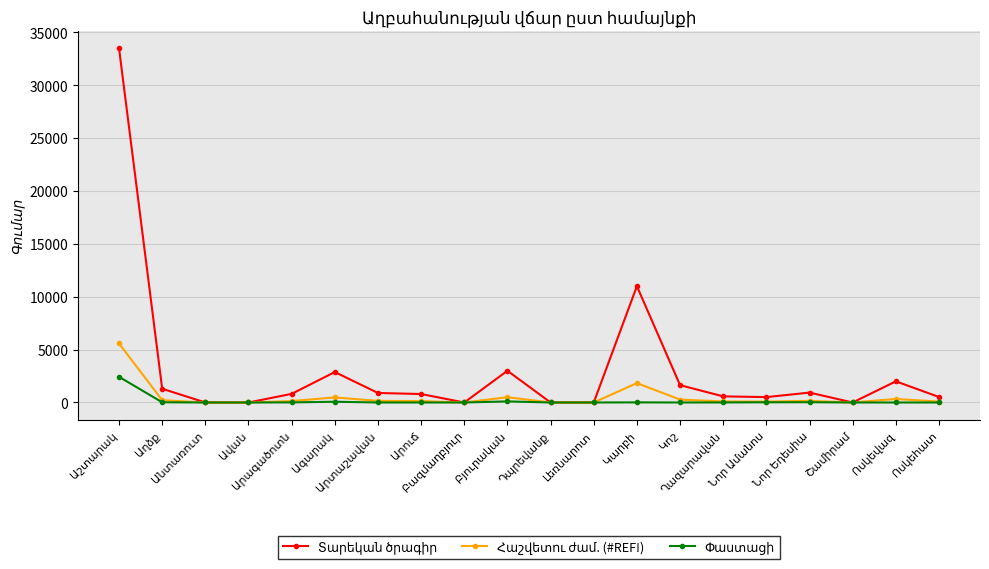

What is the maximum value shown in the chart?

33500.0